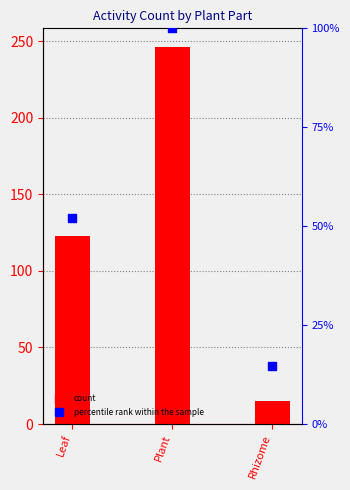

At how many categories does at least one series exceed 84?

2